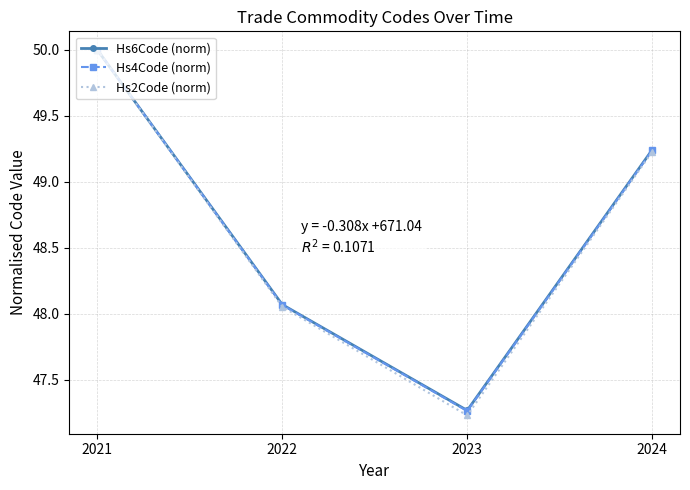

The value of Hs2Code (norm) at 2021 is 22.2. True or false?

False